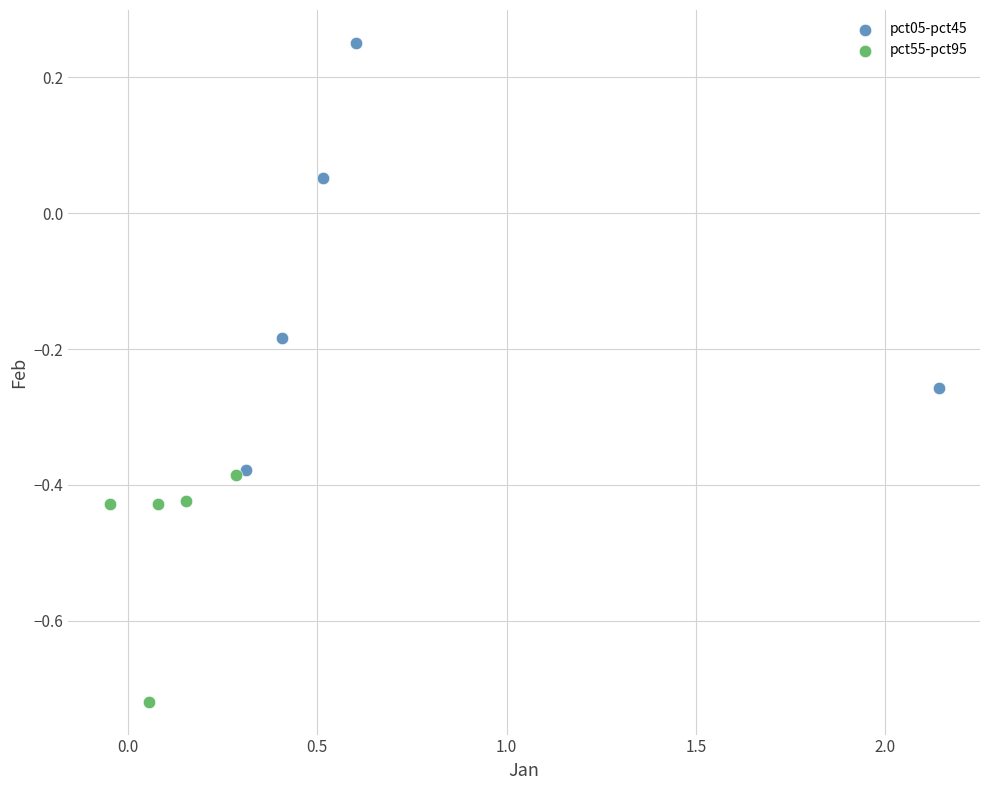

Which series reaches the minimum Y coordinate?

pct55-pct95